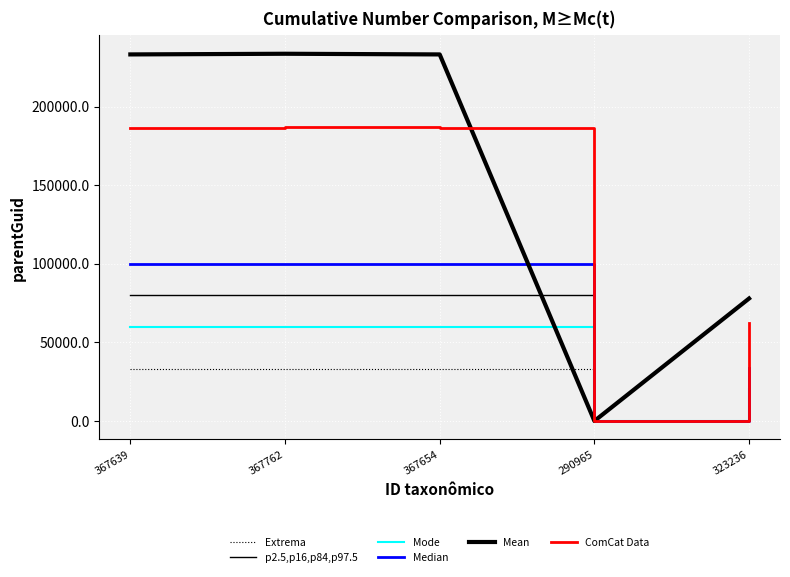

What is the difference between the maximum and minimum values in the Mode series?

60058.8